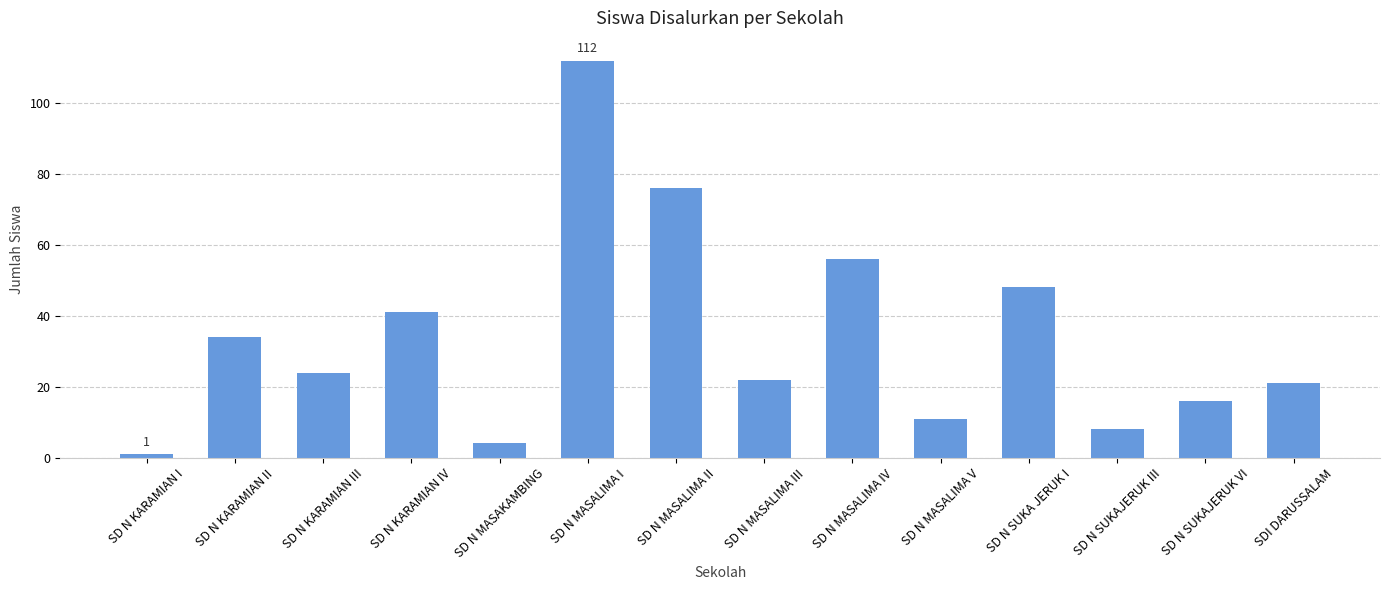

What is the difference between the second highest and minimum values?

75